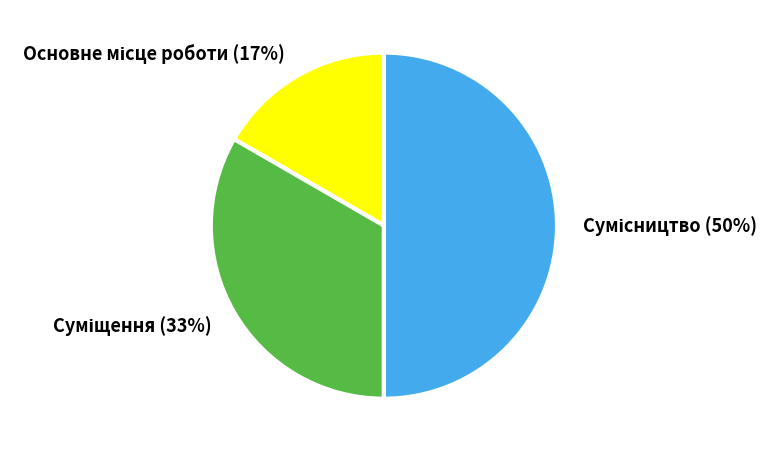

To the nearest percent, what is the average slice percentage?

33%